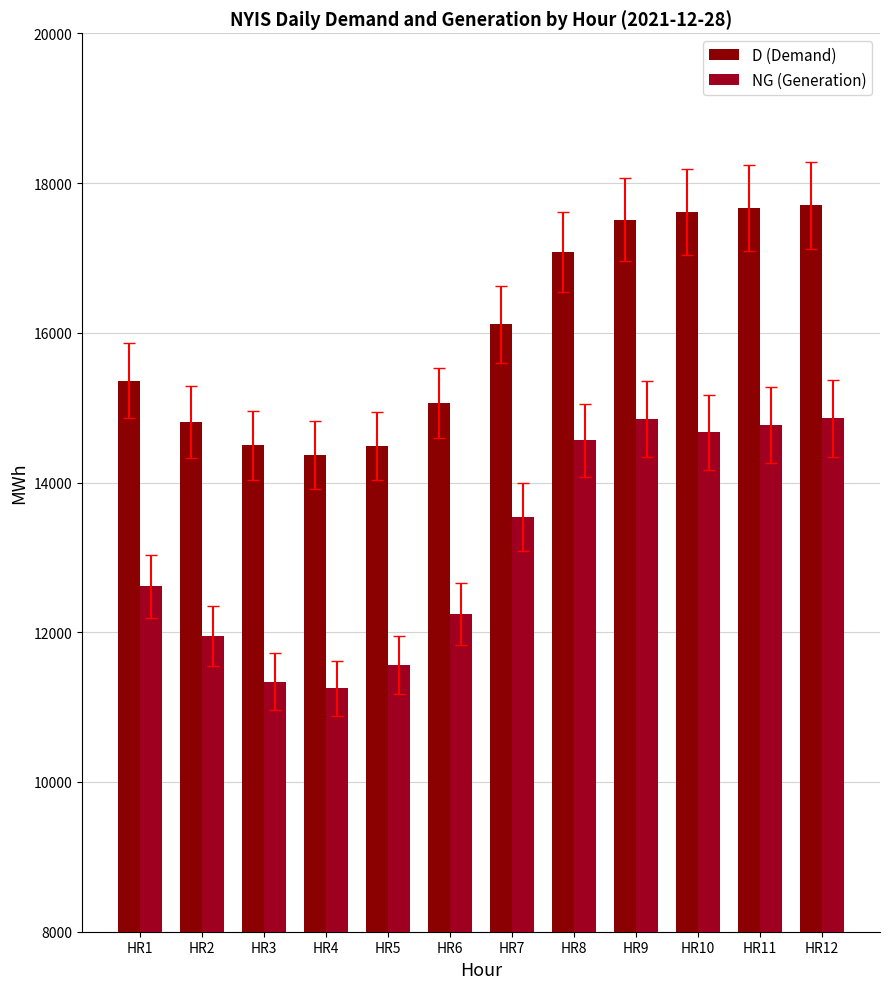

The value of D (Demand) at HR6 is 3904. True or false?

False